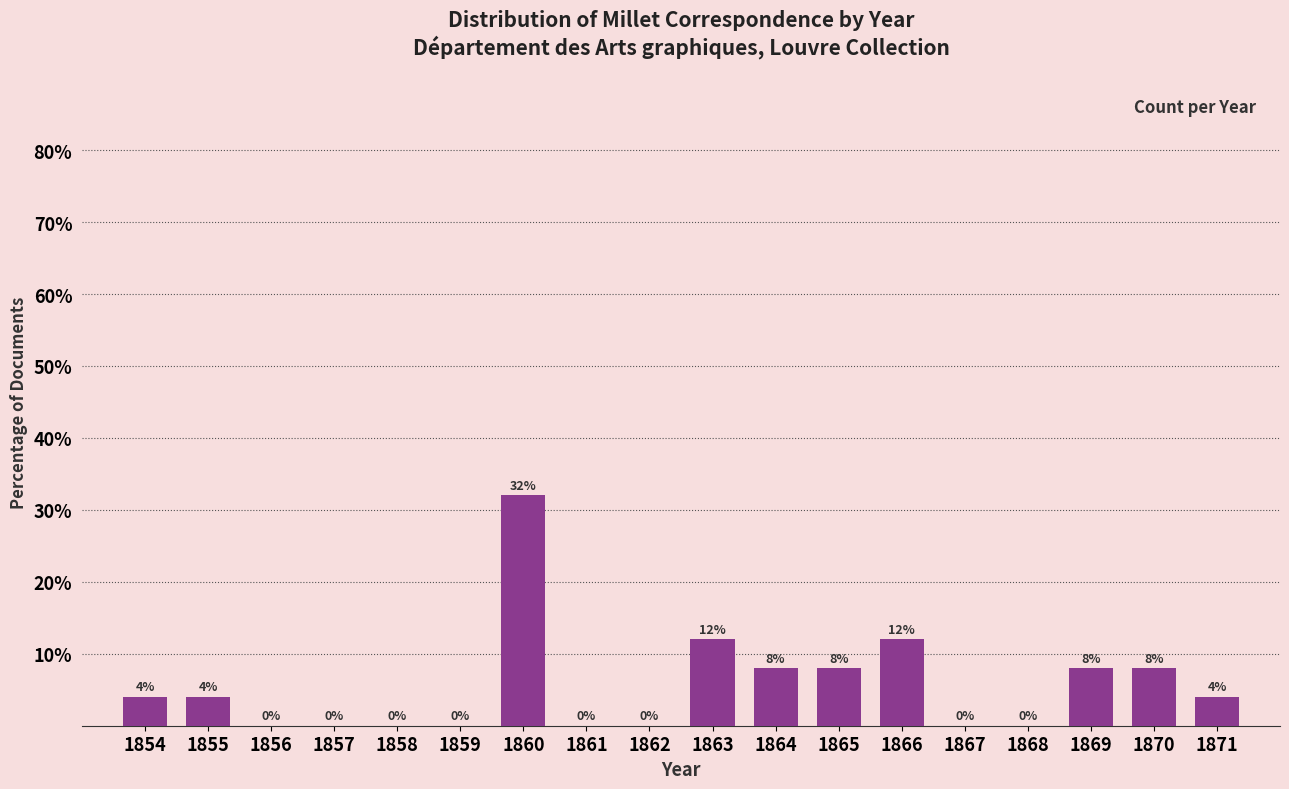

Reading left to right, extract all data points from this chart.

1854=4	1855=4	1856=0	1857=0	1858=0	1859=0	1860=32	1861=0	1862=0	1863=12	1864=8	1865=8	1866=12	1867=0	1868=0	1869=8	1870=8	1871=4